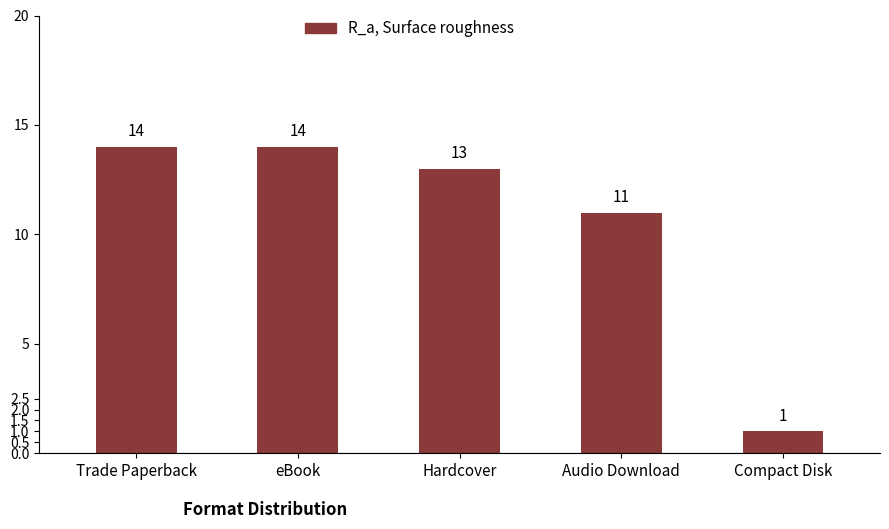

How many data points are less than 13?

2